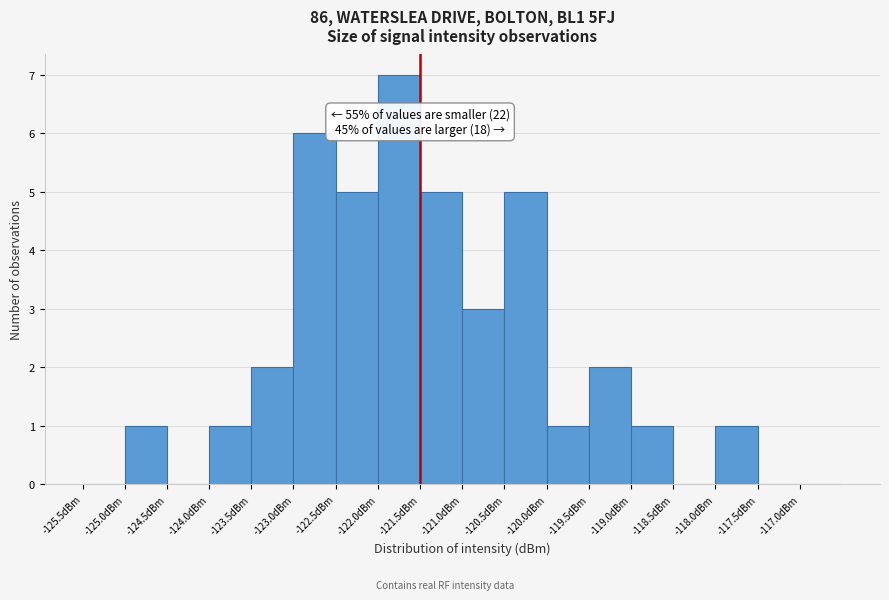

Over which range of the x-axis is the bar tallest?

-122.0 to -121.5